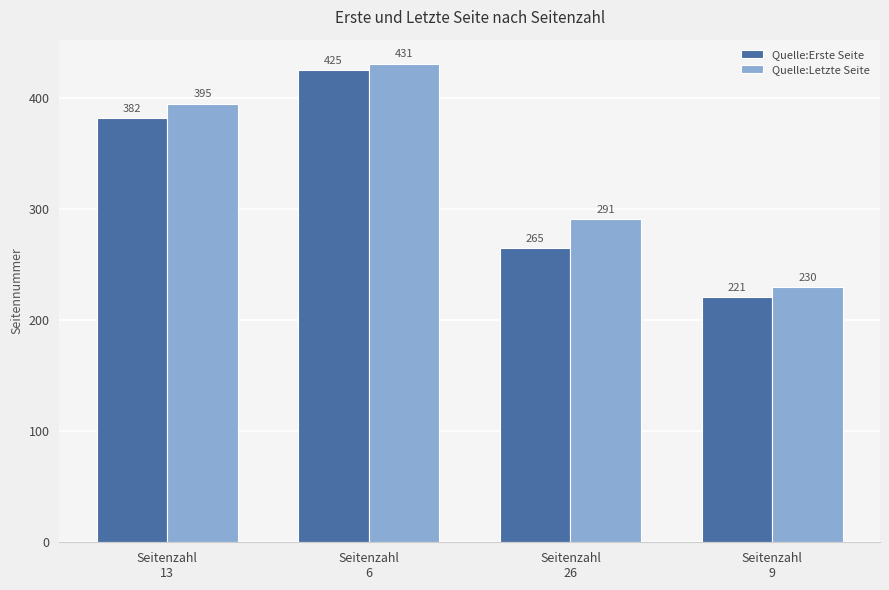

What position from the left is Seitenzahl
13?

1